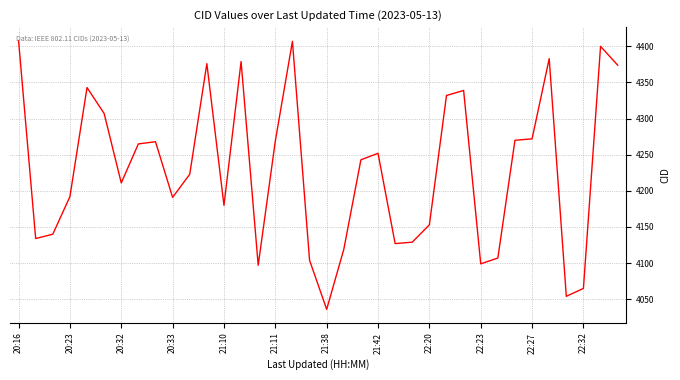

What is the difference between the maximum and minimum values?

372